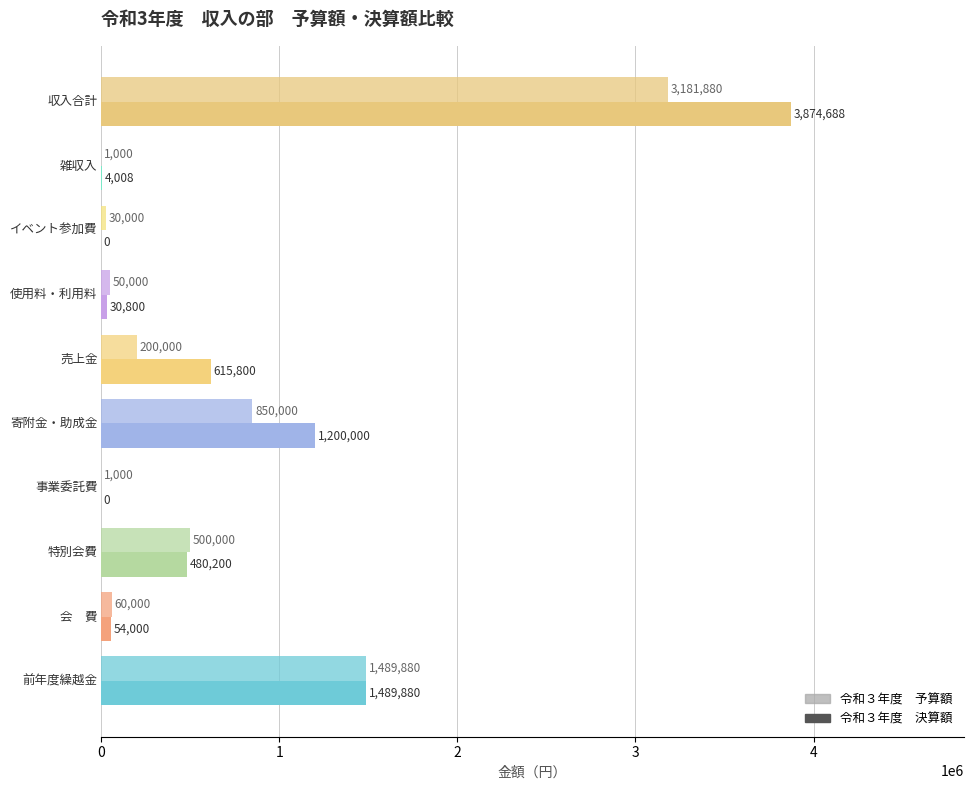

What is the maximum value shown in the chart?

3874688